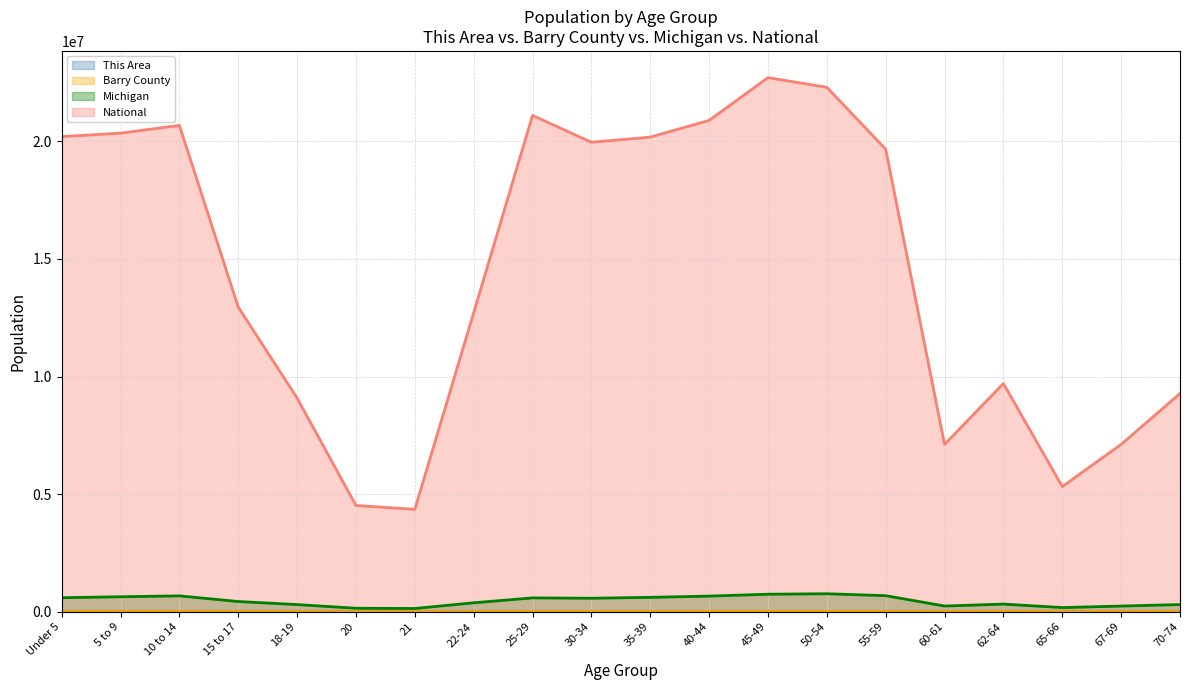

Does the chart have visible grid lines?

Yes